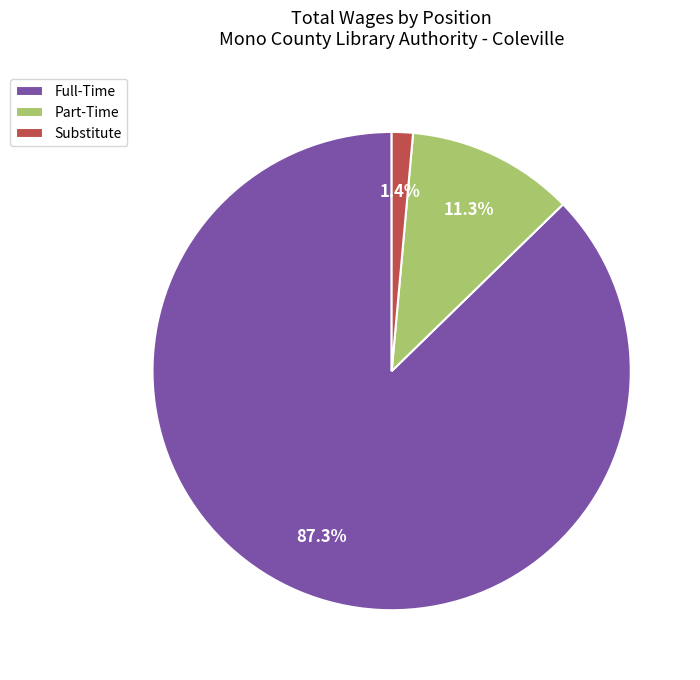

Rank the categories by value from highest to lowest.

Full-Time, Part-Time, Substitute